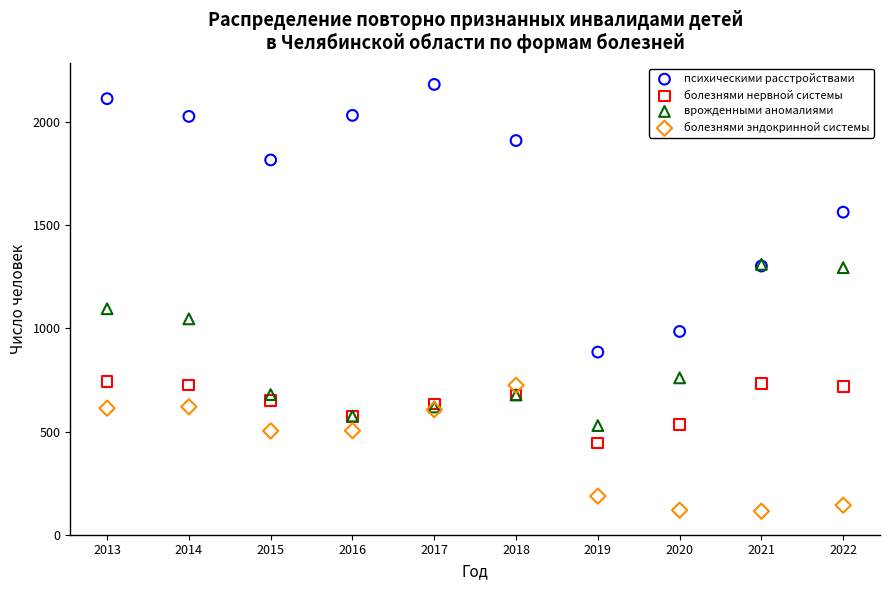

Which series contains the highest Y value?

психическими расстройствами